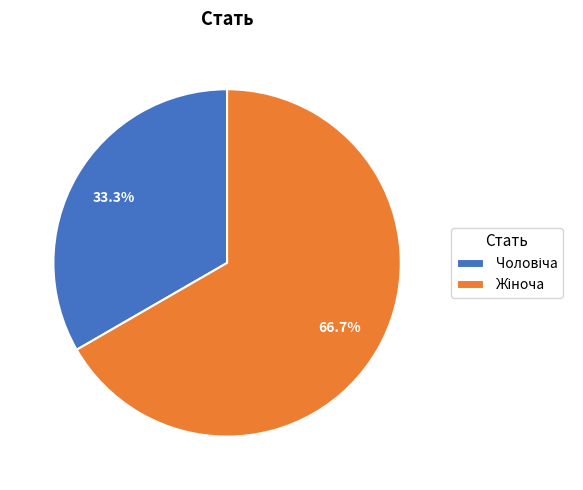

Is there a majority slice in this chart?

Yes